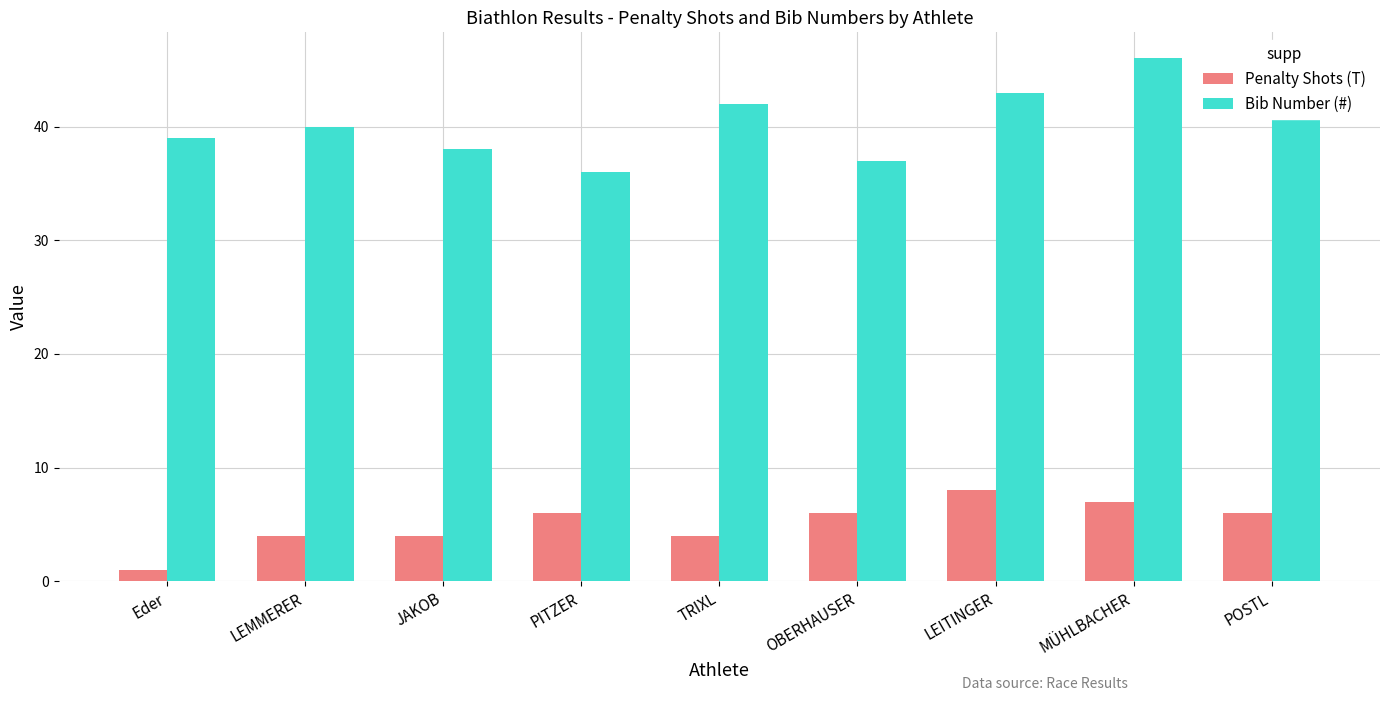

What is the sum of the Bib Number (#) values at TRIXL and LEITINGER?

85